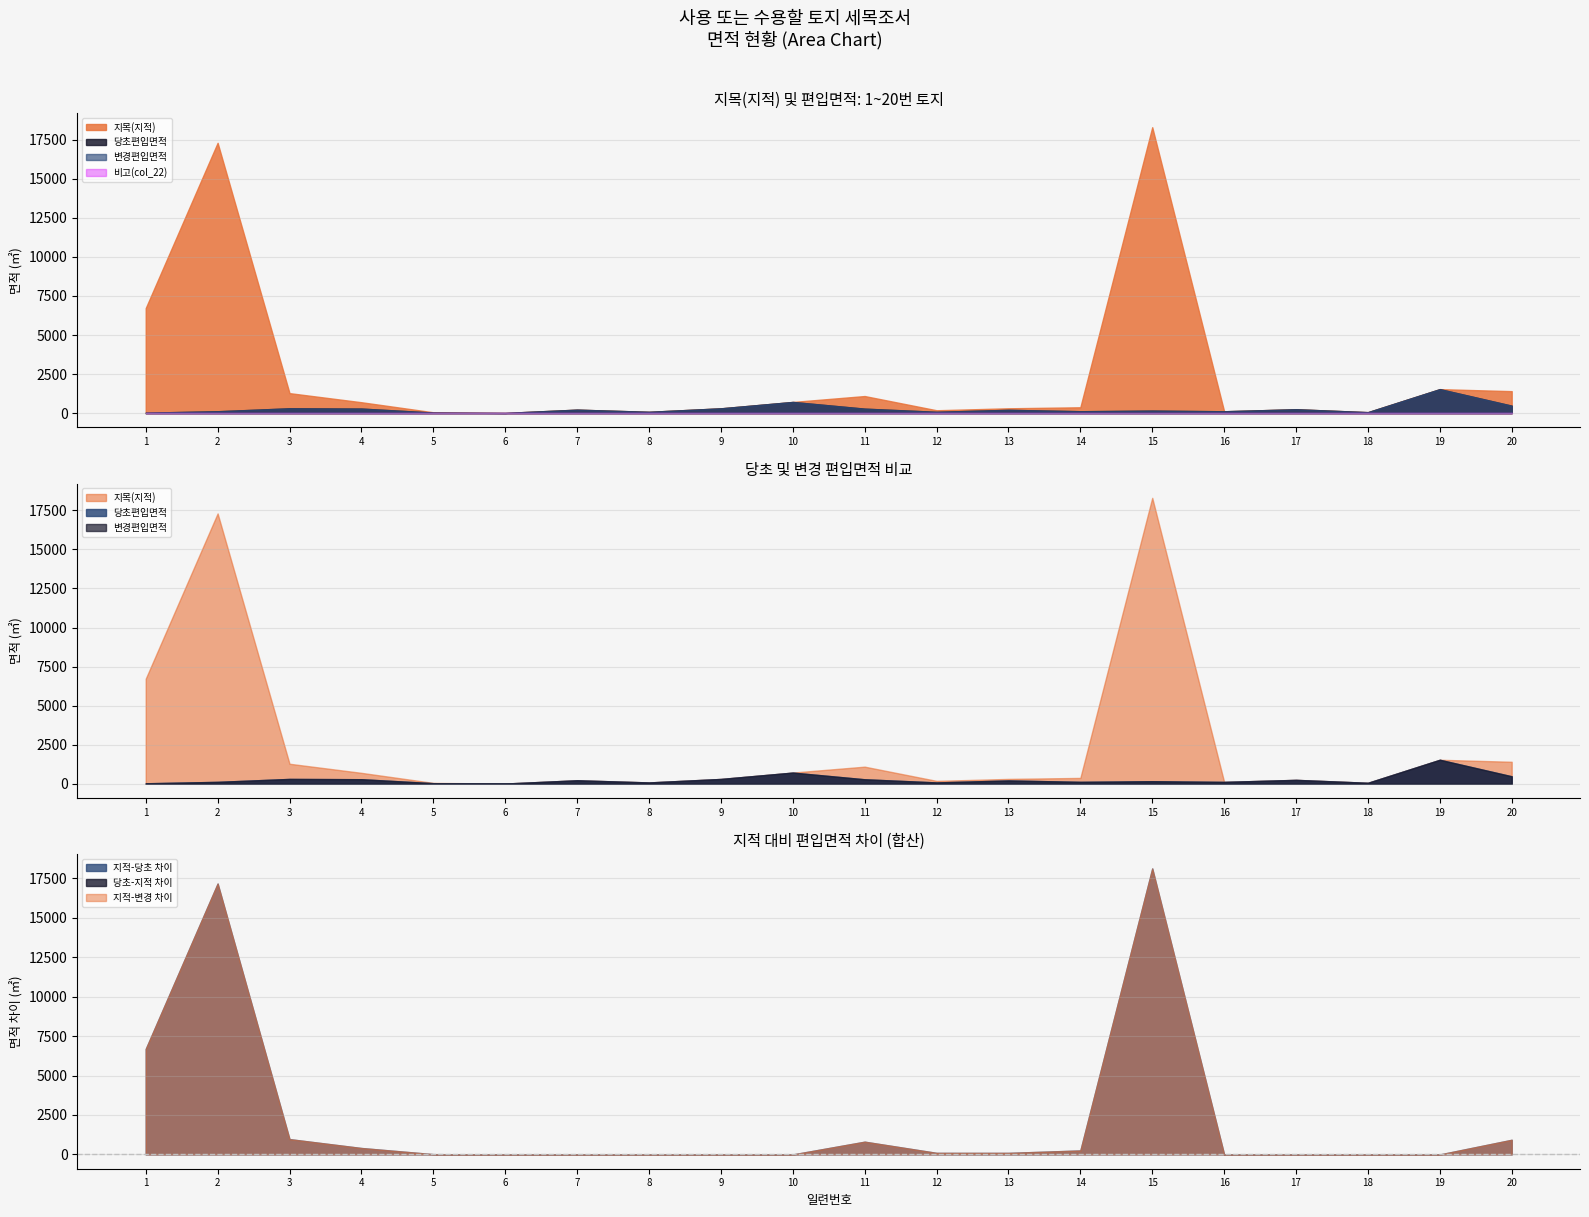

Reading left to right, transcribe all the data shown in this chart.

지목(지적): 6725	17300	1283	701	57	17	226	87	310	718	1097	187	313	377	18299	122	252	65	1538	1409
당초편입면적: 33	124	312	294	40	17	226	87	310	718	289	88	215	125	165	122	252	65	1538	480
변경편입면적: 33	124	312	294	40	17	226	87	310	718	289	88	215	125	165	122	252	65	1538	480
비고(col_22): 0	0	0	0	0	0	0	0	0	0	0	0	0	0	0	0	0	0	0	0